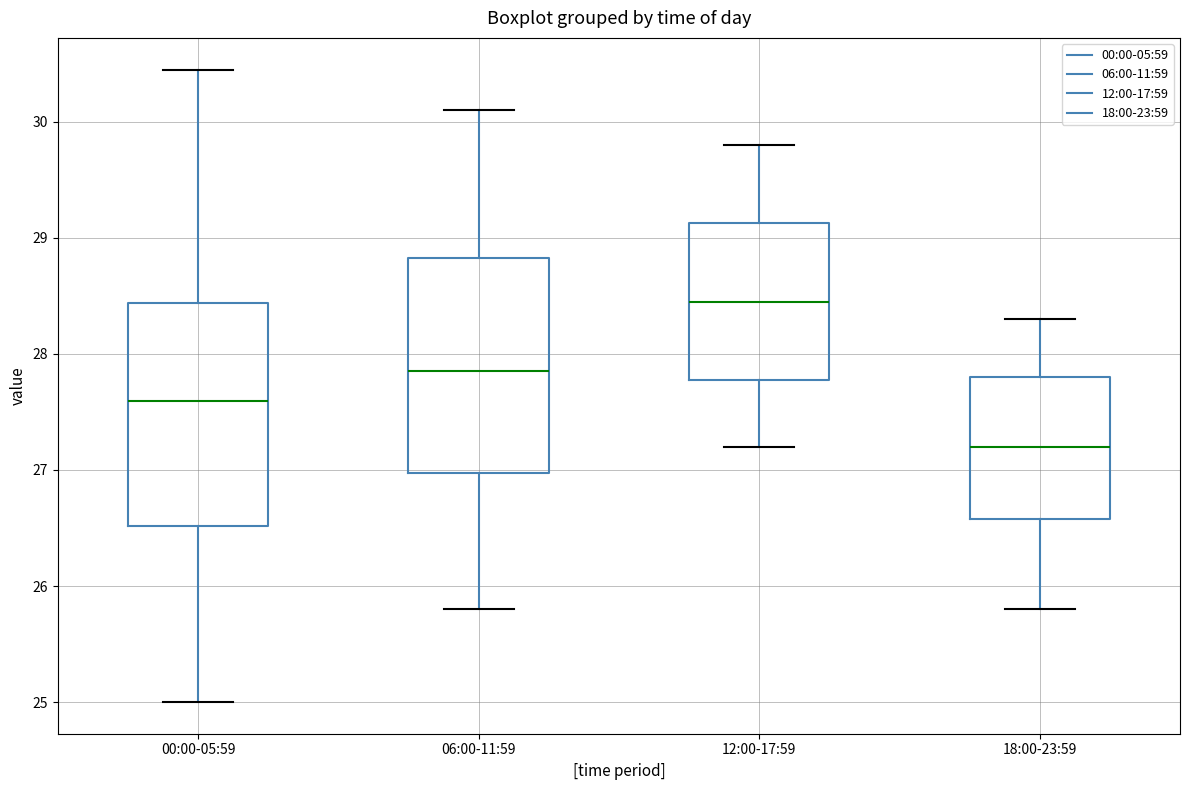

Reading left to right, transcribe this box plot: for each box, give where its median line is, the range the box spans, and where its two whiskers end, as read against the y-axis. The values are not printed on the chart, so give them approximately, as read against the axis.

00:00-05:59: median 27.6, box 26.5 to 28.4, whiskers 25.0 to 30.5
06:00-11:59: median 27.9, box 27.0 to 28.8, whiskers 25.8 to 30.1
12:00-17:59: median 28.5, box 27.8 to 29.1, whiskers 27.2 to 29.8
18:00-23:59: median 27.2, box 26.6 to 27.8, whiskers 25.8 to 28.3